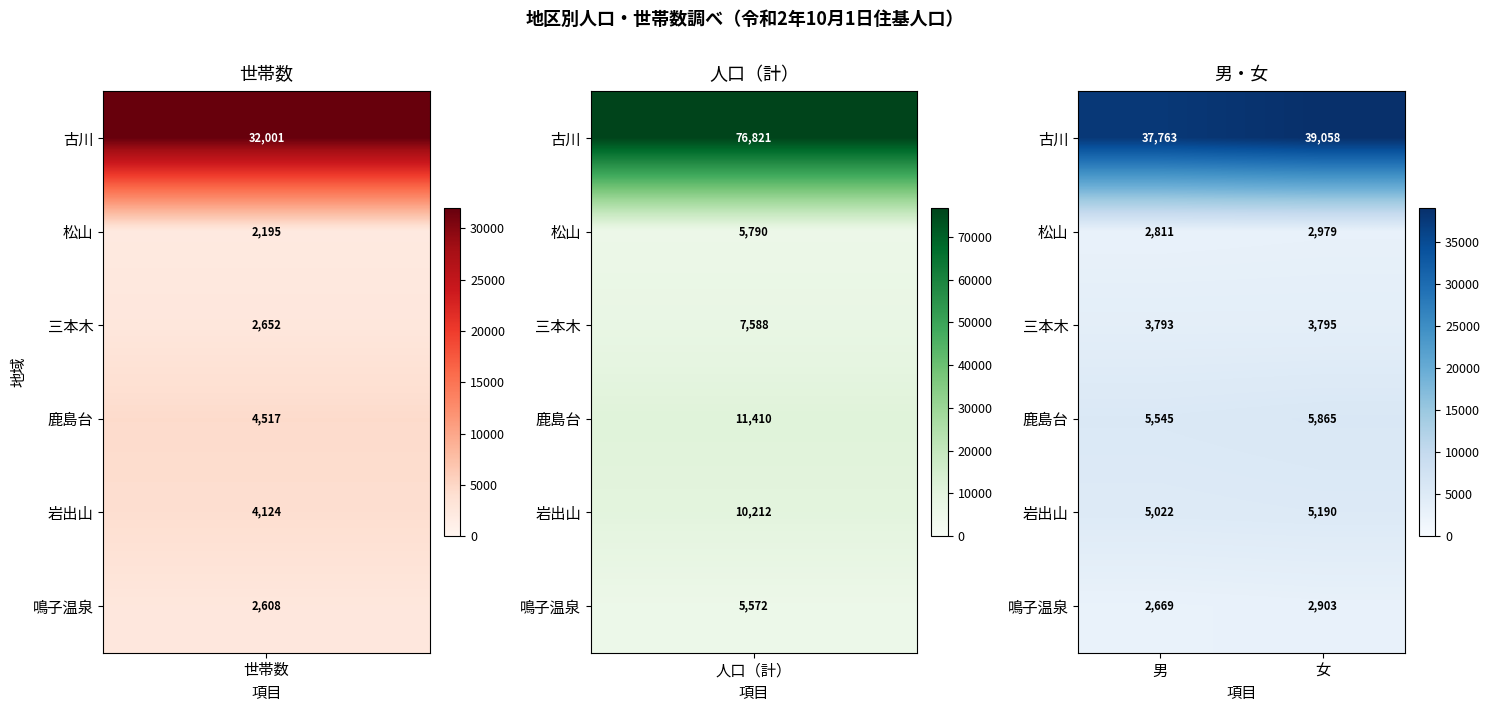

Count the number of data series in this chart.

6